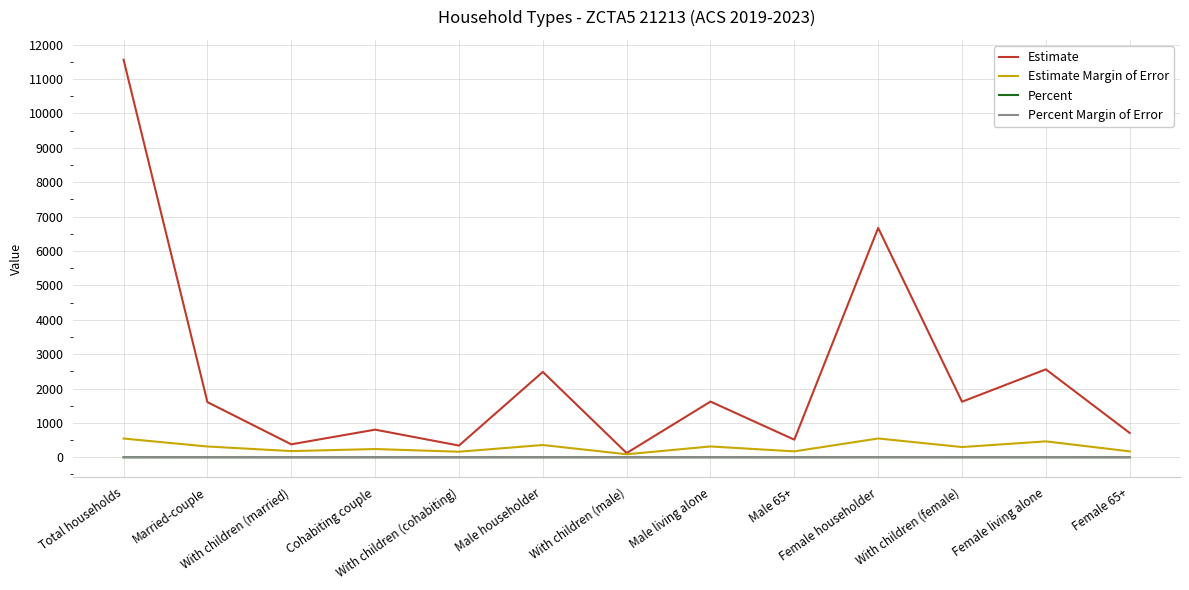

What is the maximum value for Percent Margin of Error?

3.6